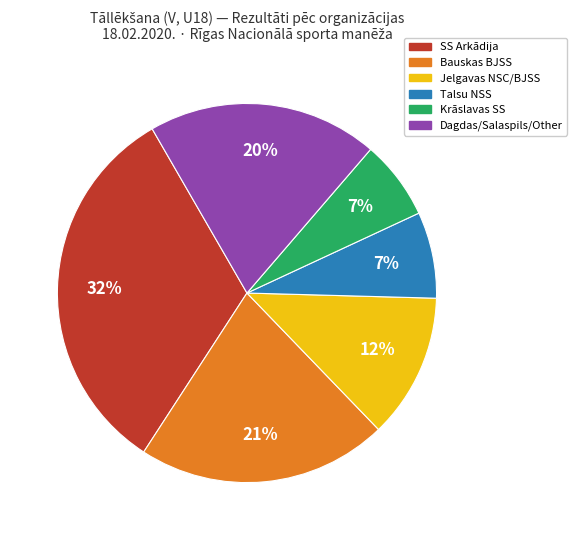

Is there a majority slice in this chart?

No